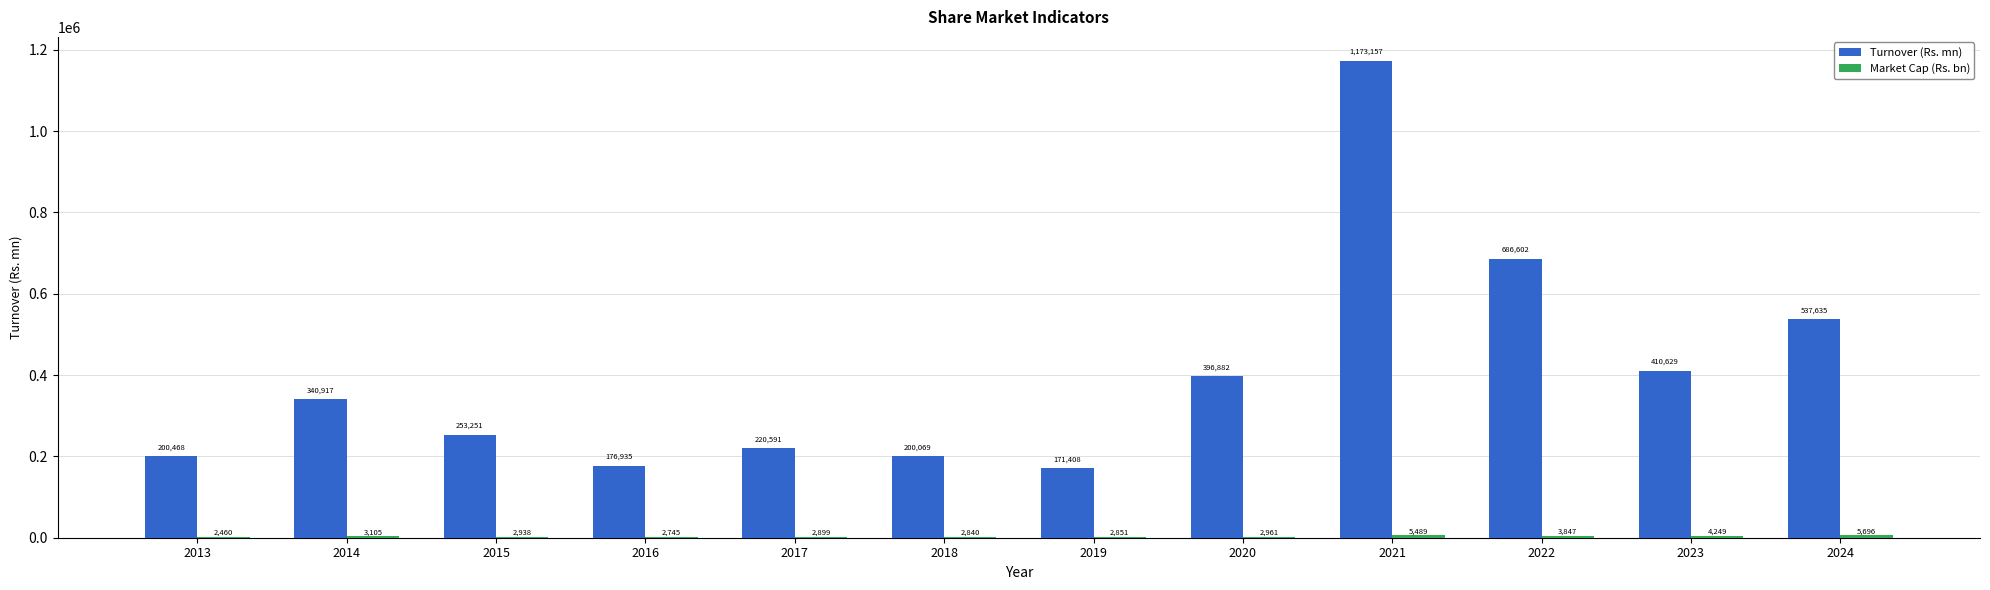

What is the sum of all Turnover (Rs. mn) values?

4768544.0